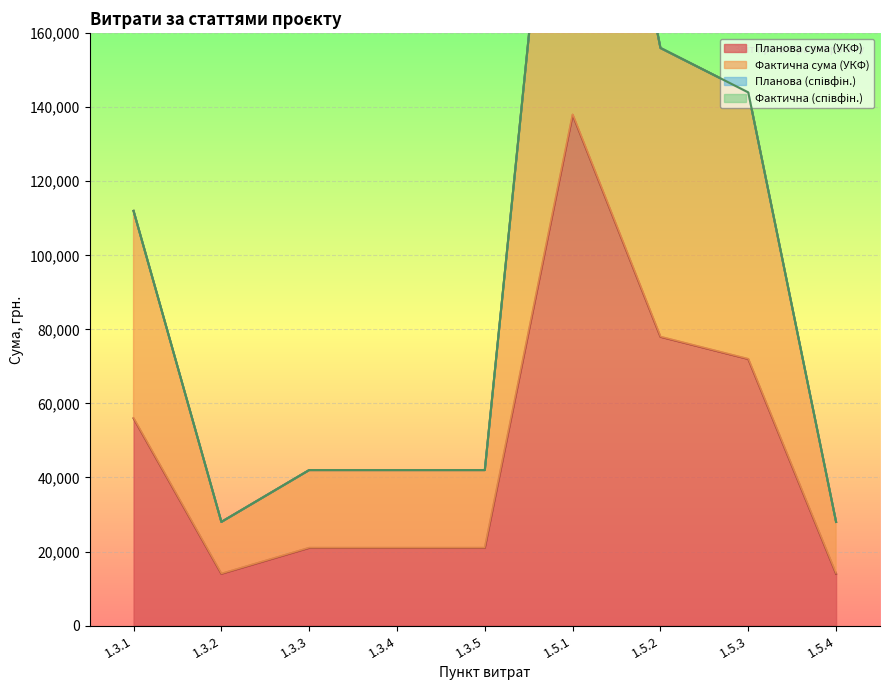

What is the label of the 2nd point from the left?

1.3.2